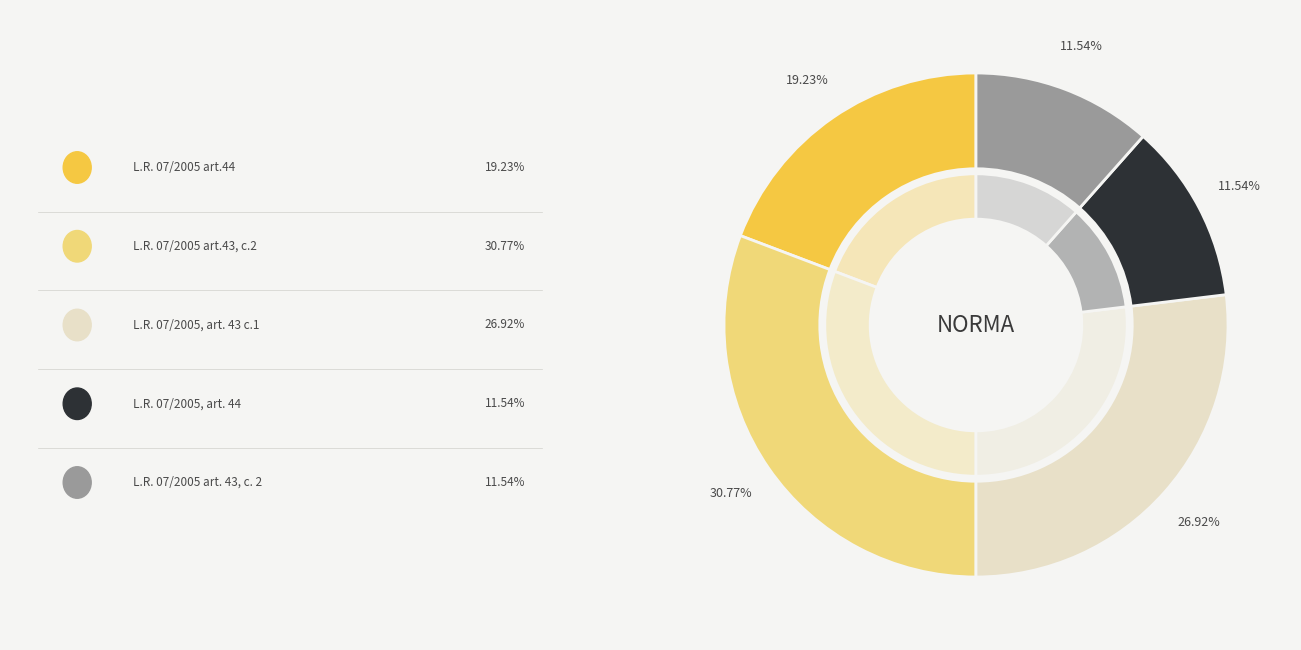

Combined, do L.R. 07/2005 art.44 and L.R. 07/2005 art. 43, c. 2 account for over 50%?

No